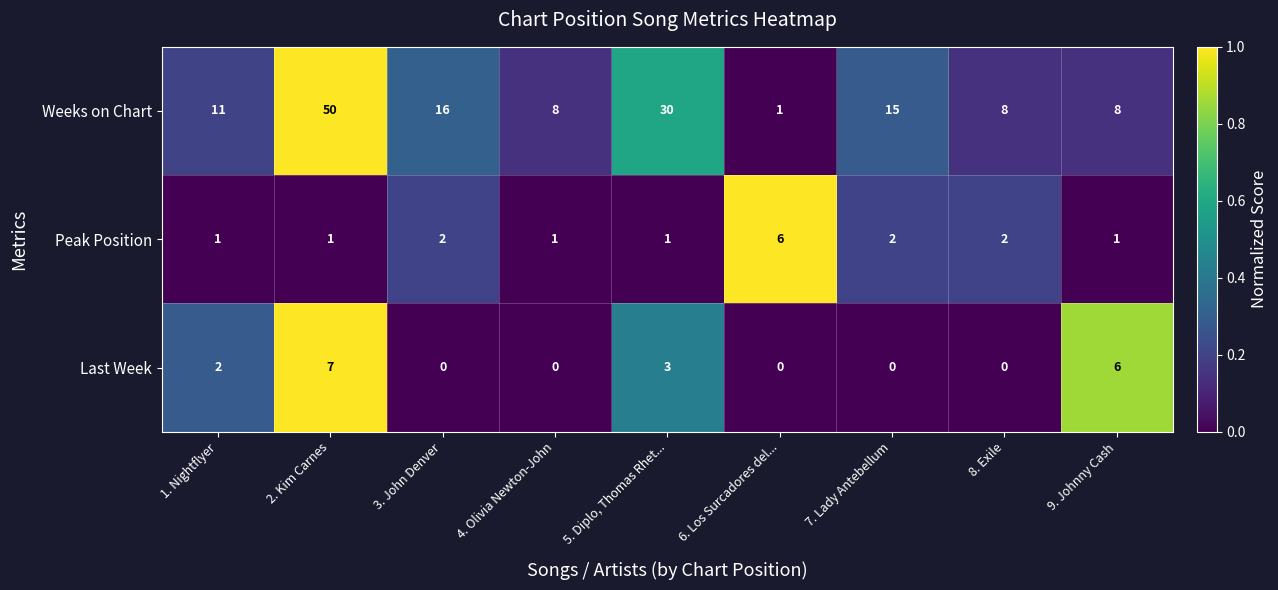

Rank the series at 9. Johnny Cash from lowest to highest value.

Peak Position, Last Week, Weeks on Chart